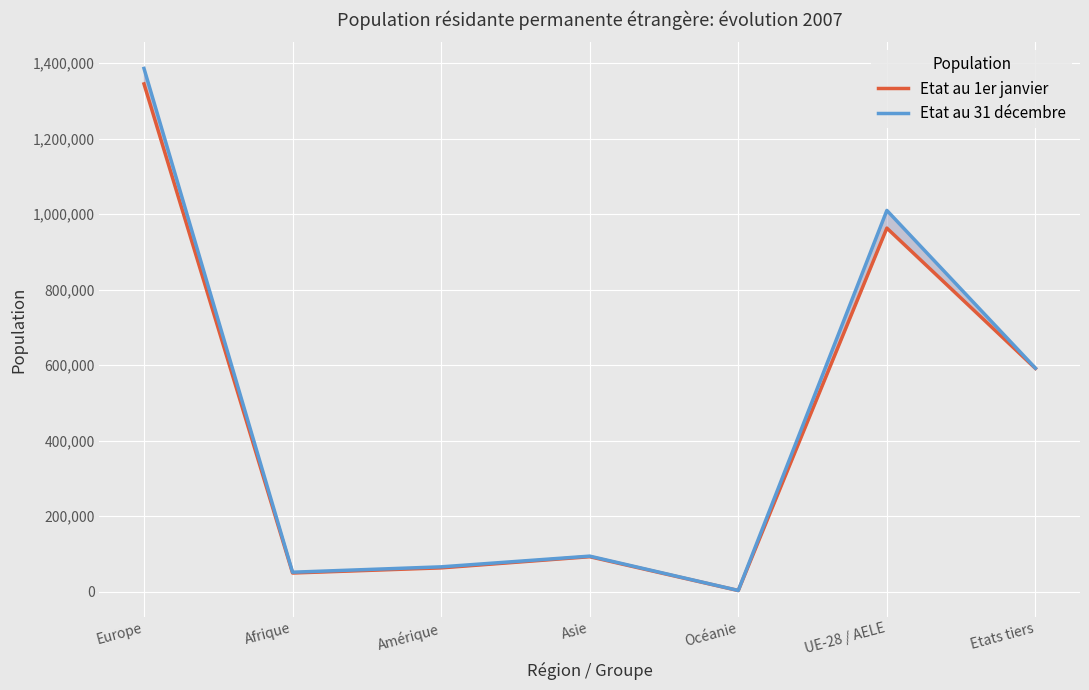

What is the approximate value of Etat au 1er janvier at Asie?

92951